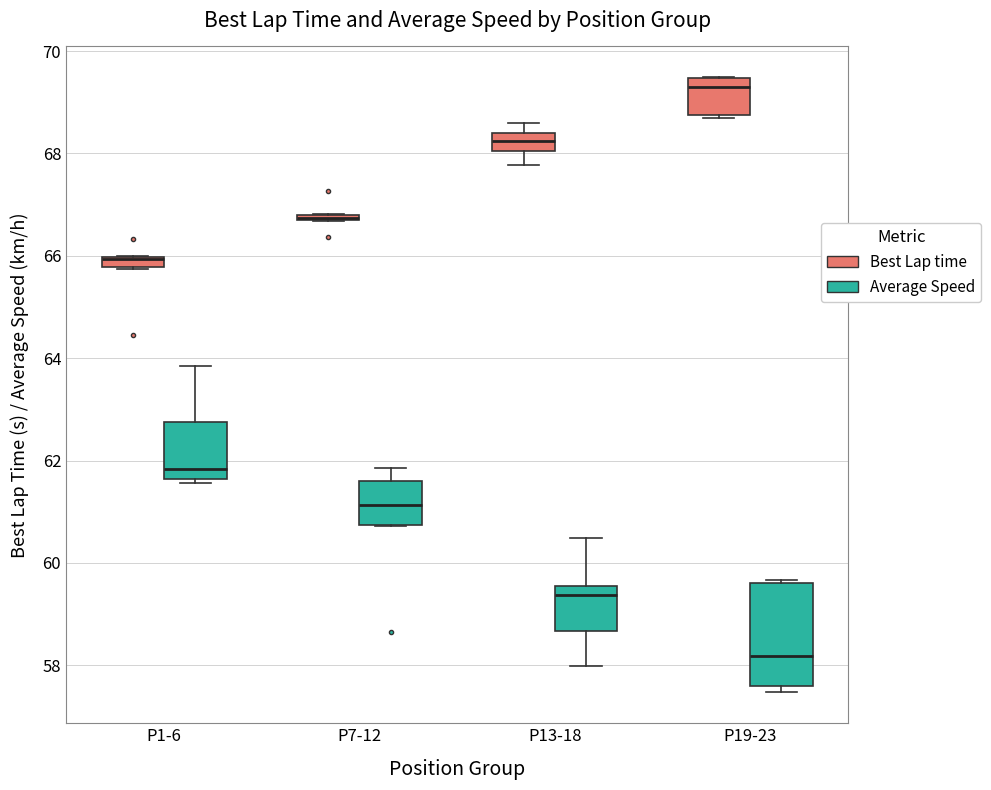

Which box is the tallest, from its lower edge to its upper edge?

P19-23 (Average Speed)